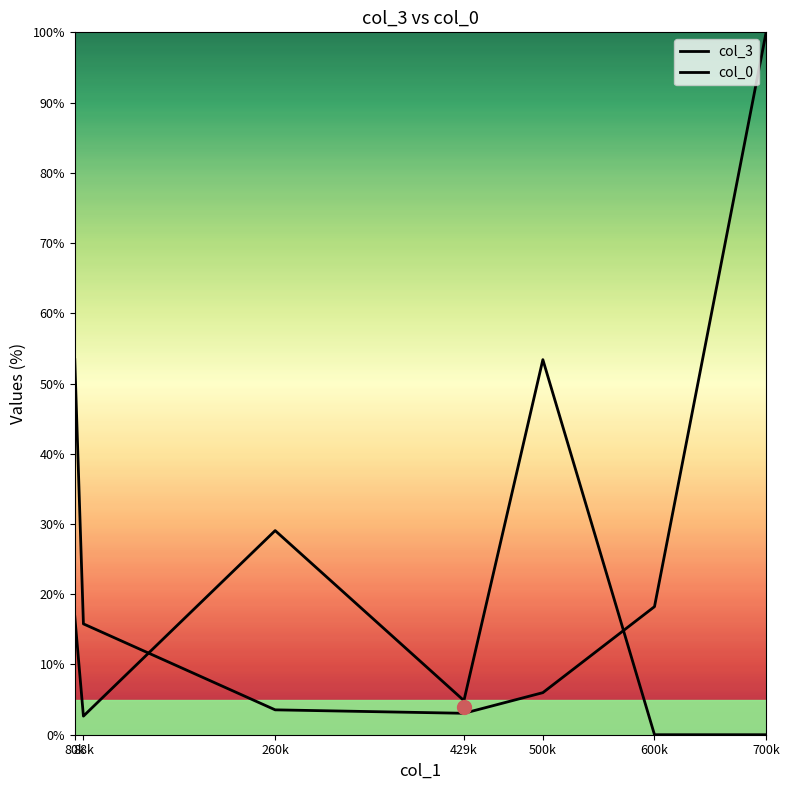

Is it true that col_0 equals 17.4 at 500k?

False